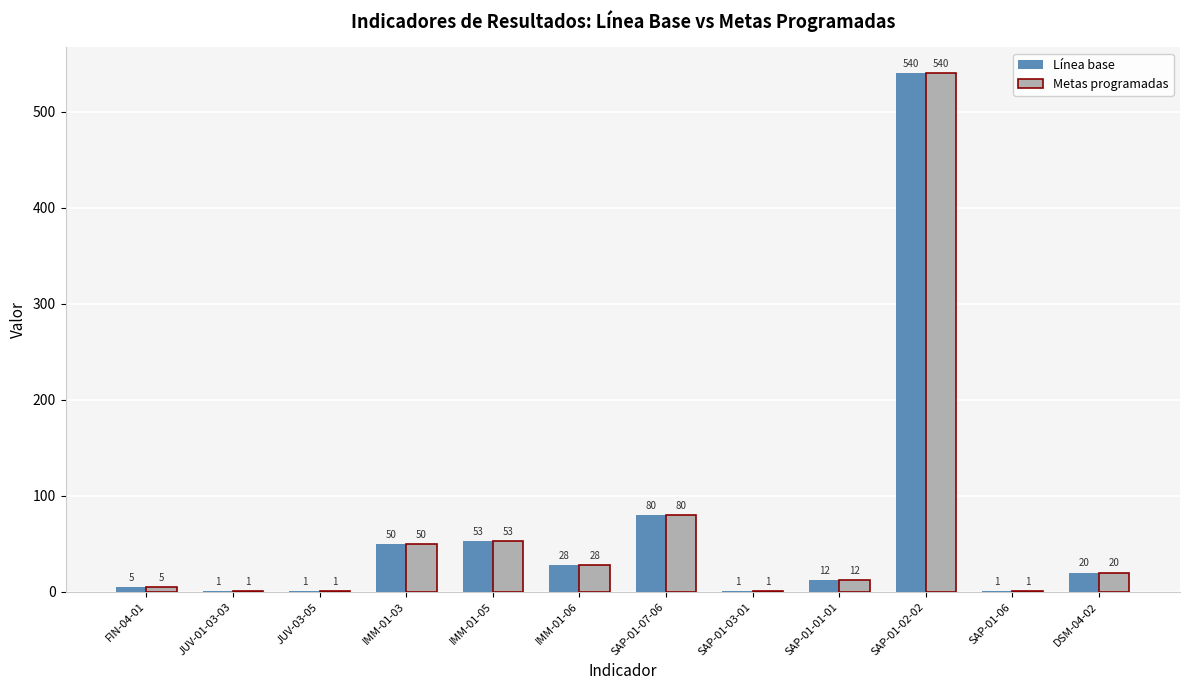

At which label is Línea base closest to 270?

SAP-01-07-06